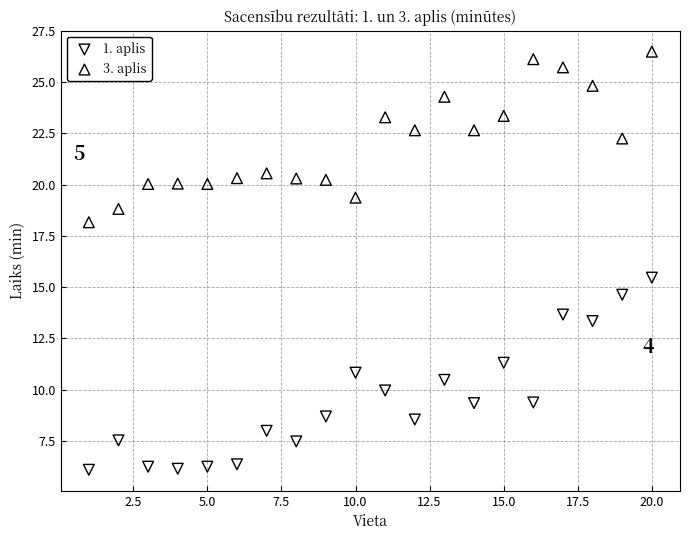

What are all the series names shown in the legend?

1. aplis, 3. aplis